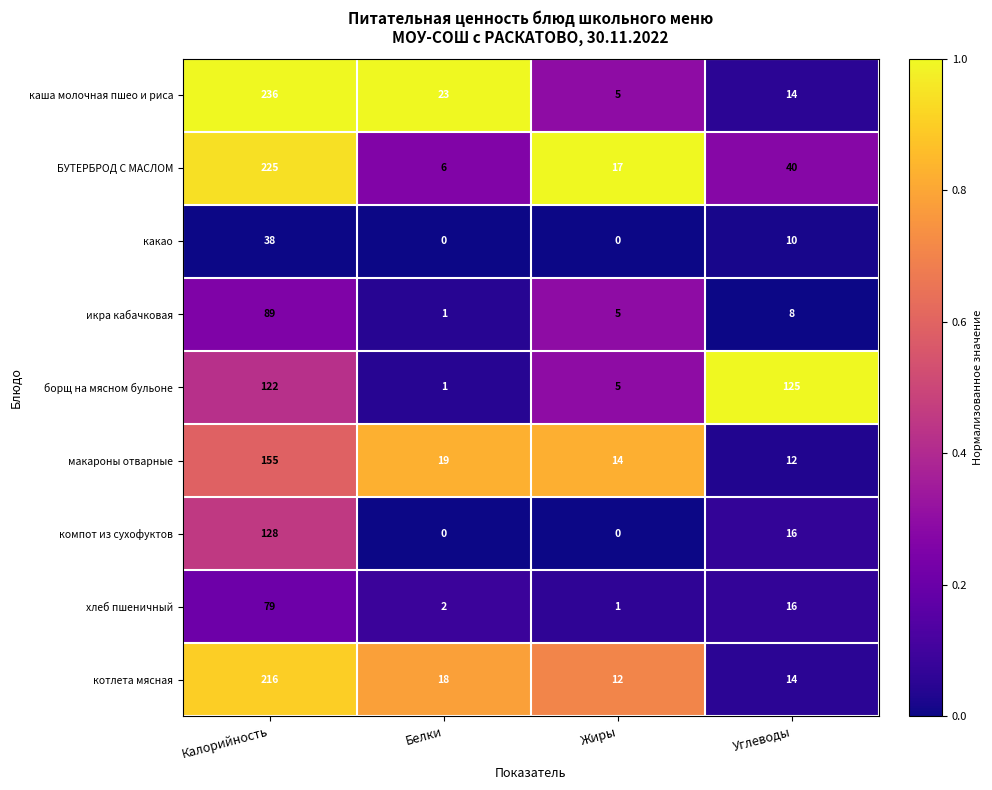

What is the total value across all series at Жиры?

59